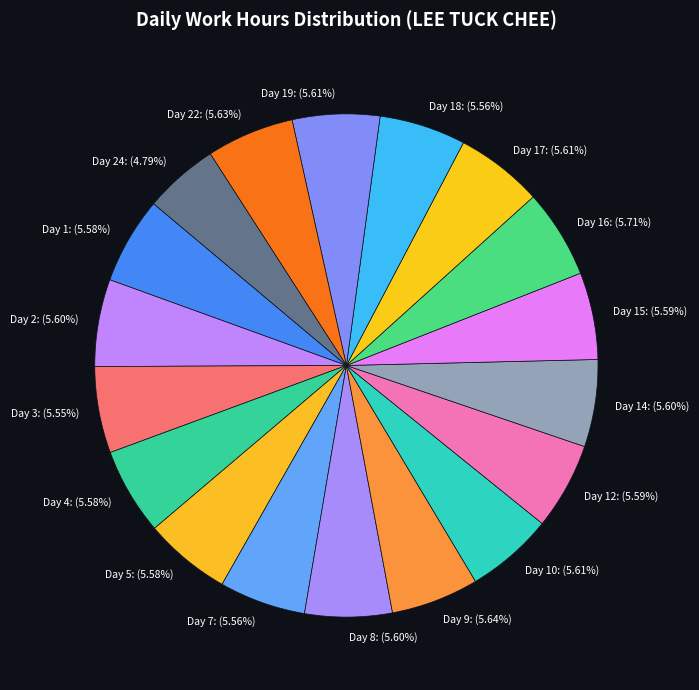

Approximately how many times larger is the value at Day 14: (5.60%) compared to Day 19: (5.61%)?

1.0